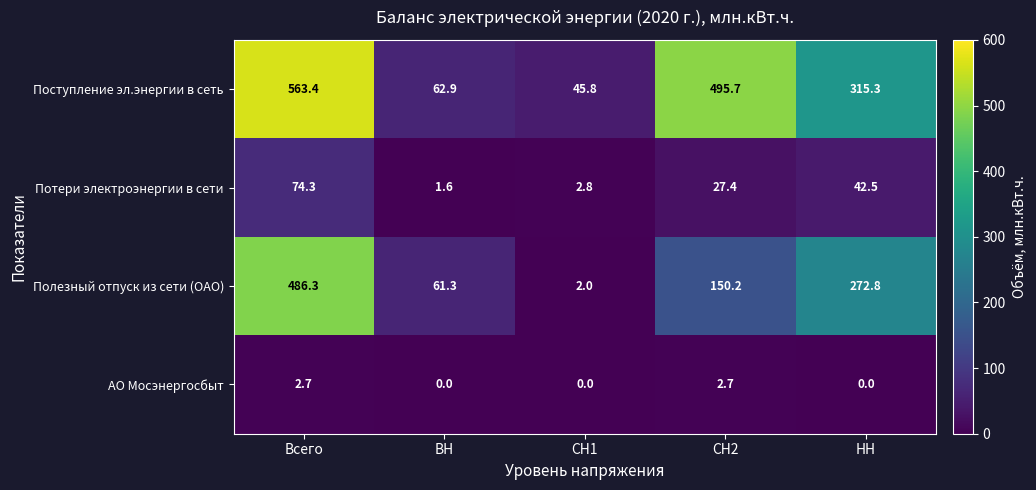

What is the total value across all series at Всего?

1126.7